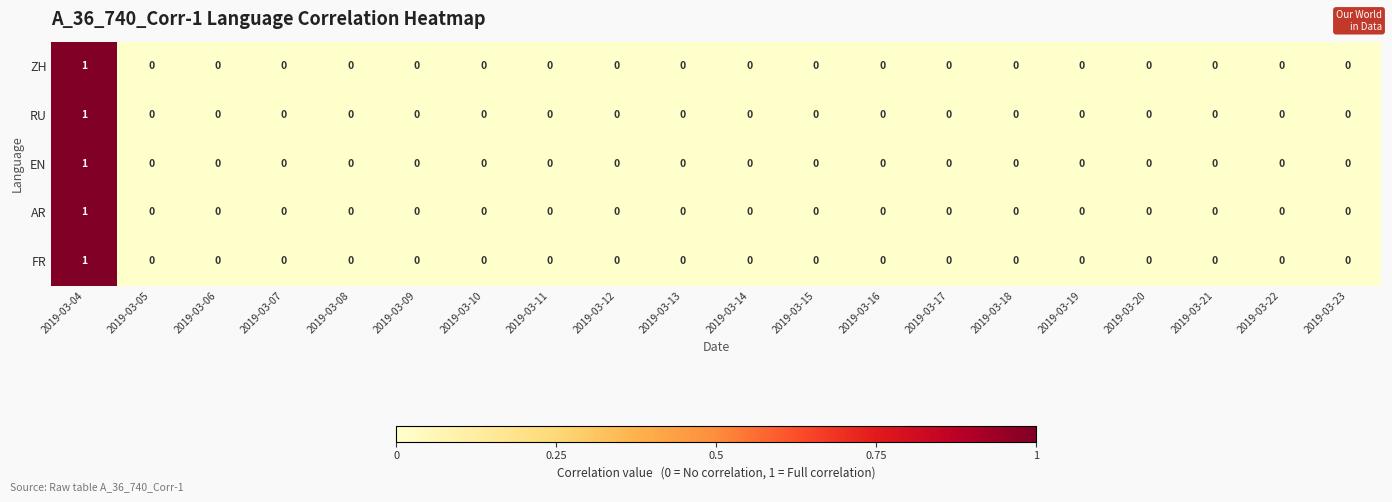

Which category has the highest value in the AR series?

2019-03-04